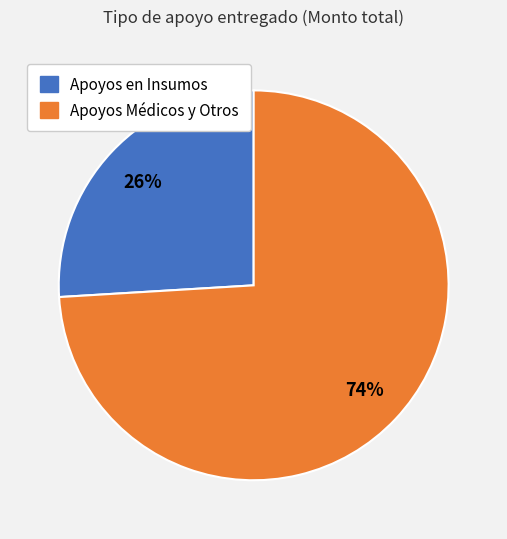

Does any single category account for the majority?

Yes